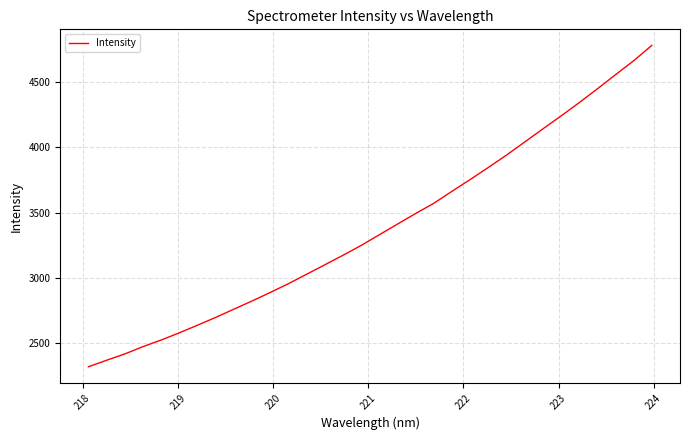

What is the difference between the maximum and minimum values?

2464.1